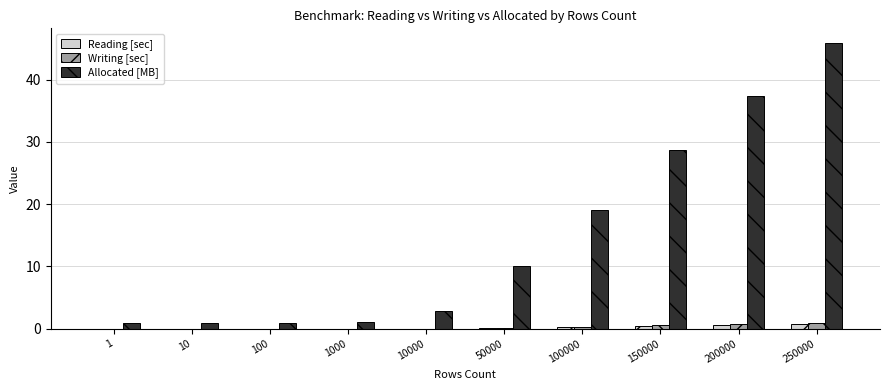

Is the value of Writing [sec] at 50000 greater than the value of Allocated [MB] at 1?

No